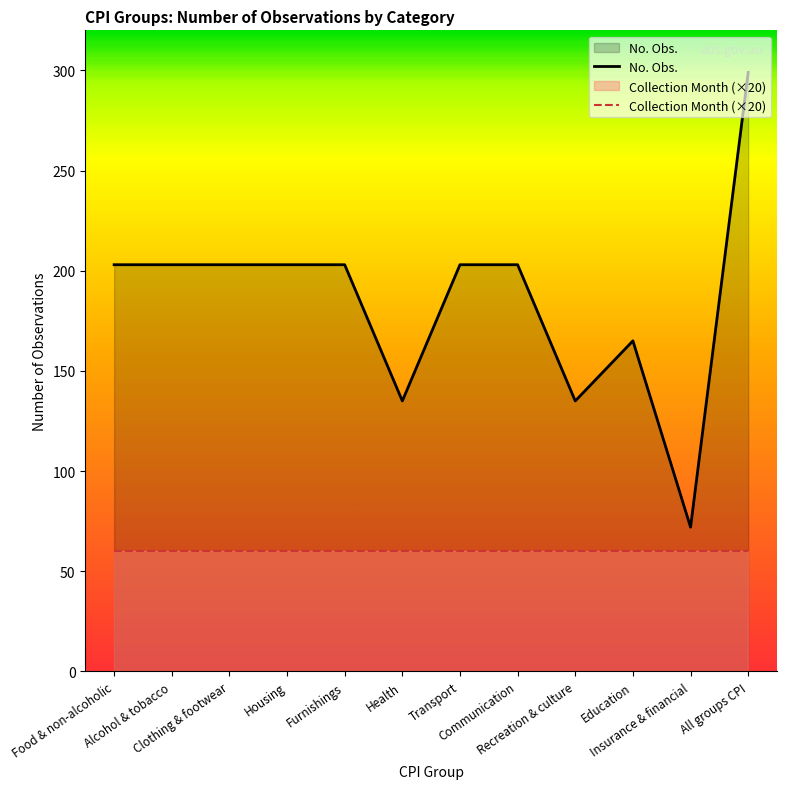

What is the minimum value shown in the chart?

60